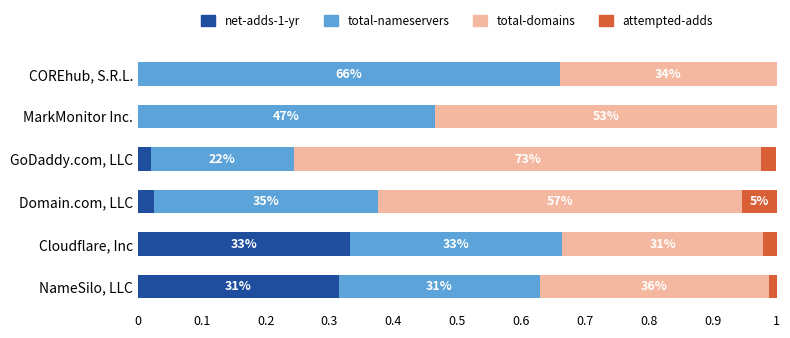

How many total-nameservers values are between 0 and 1?

6